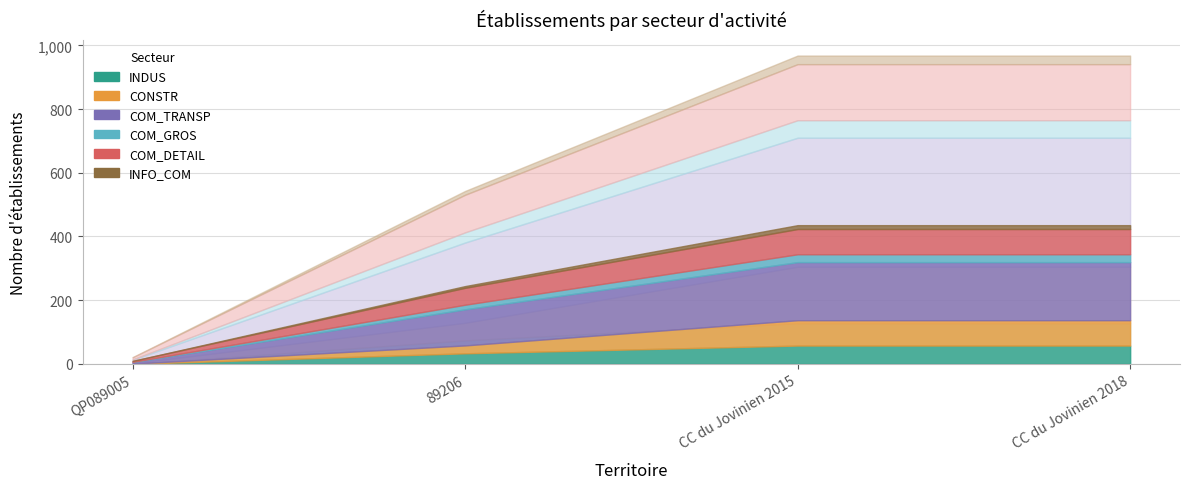

True or false: COM_TRANSP has more than 1 points higher than both neighbors.

False